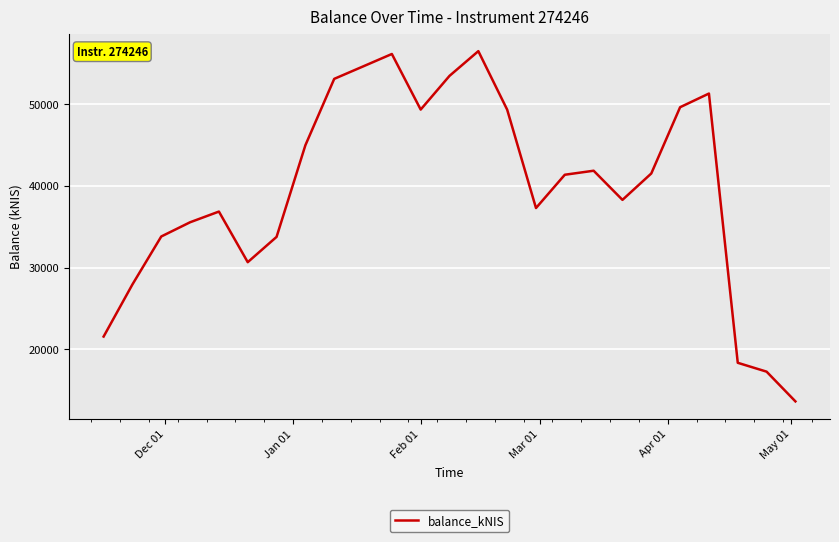

What is the difference between the maximum and minimum values?

42896.4